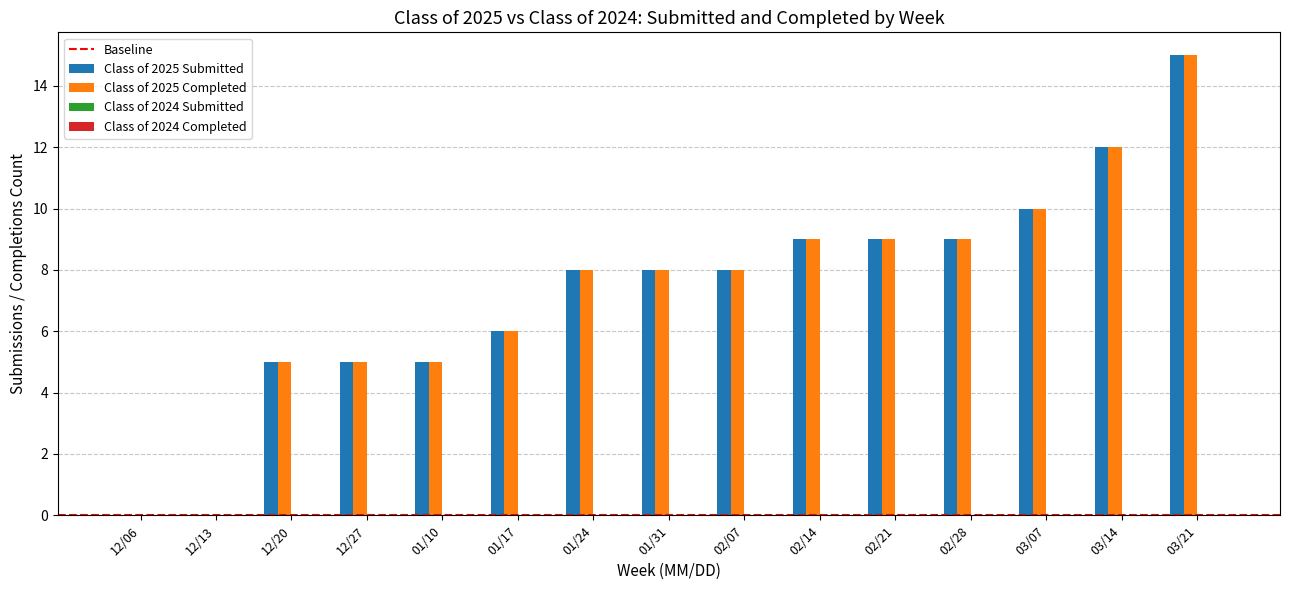

The Class of 2025 Completed series shows 4 at 12/13. True or false?

False